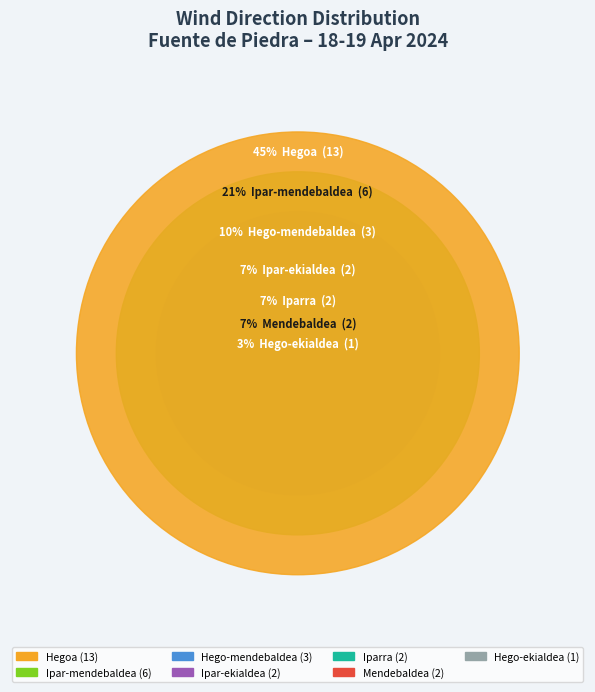

Is it true that Mendebaldea is 1% of the pie?

False